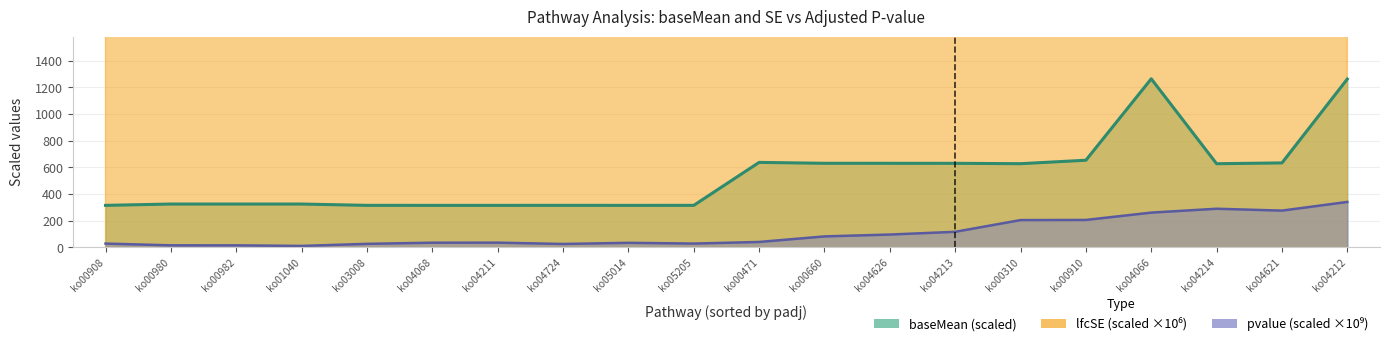

True or false: lfcSE has more than 0 points higher than both neighbors.

True